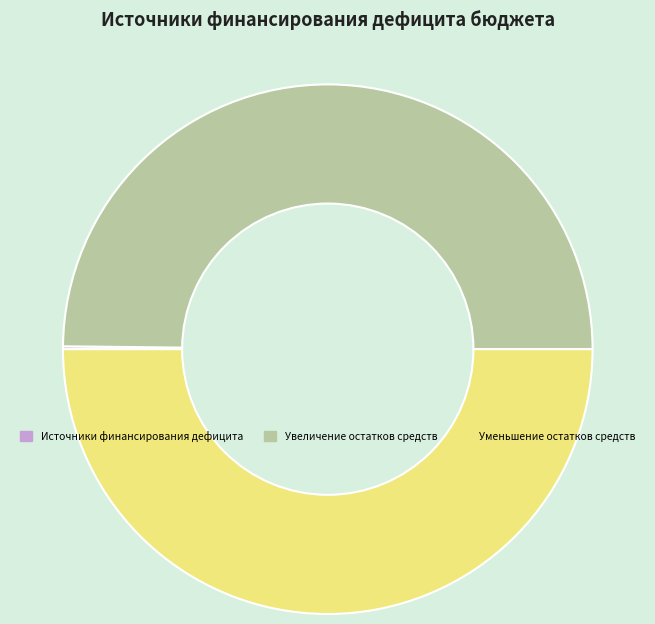

True or false: Уменьшение остатков средств accounts for 50% of the total.

True